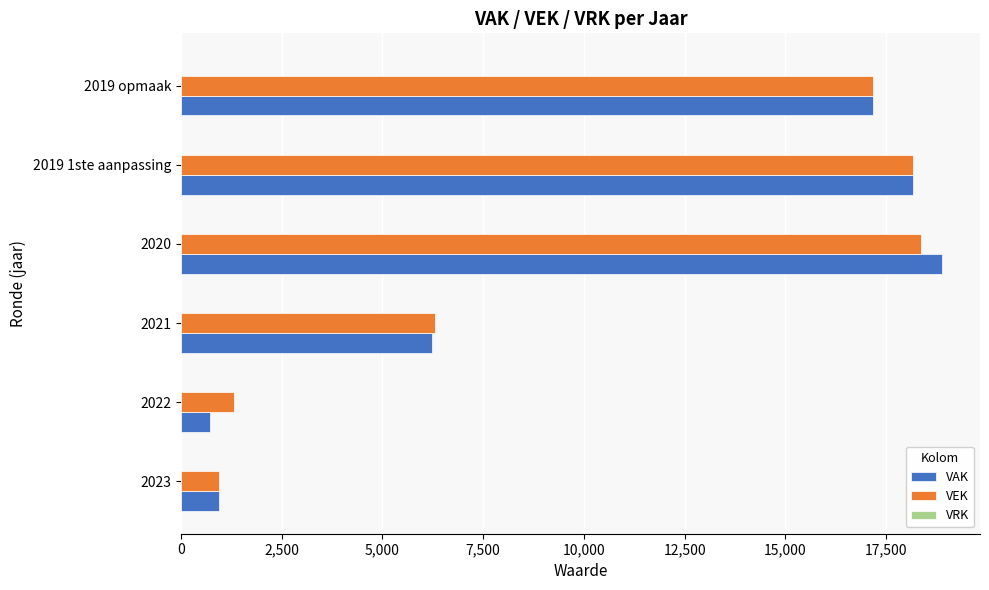

The value of VEK at 2019 1ste aanpassing is 18154. True or false?

True